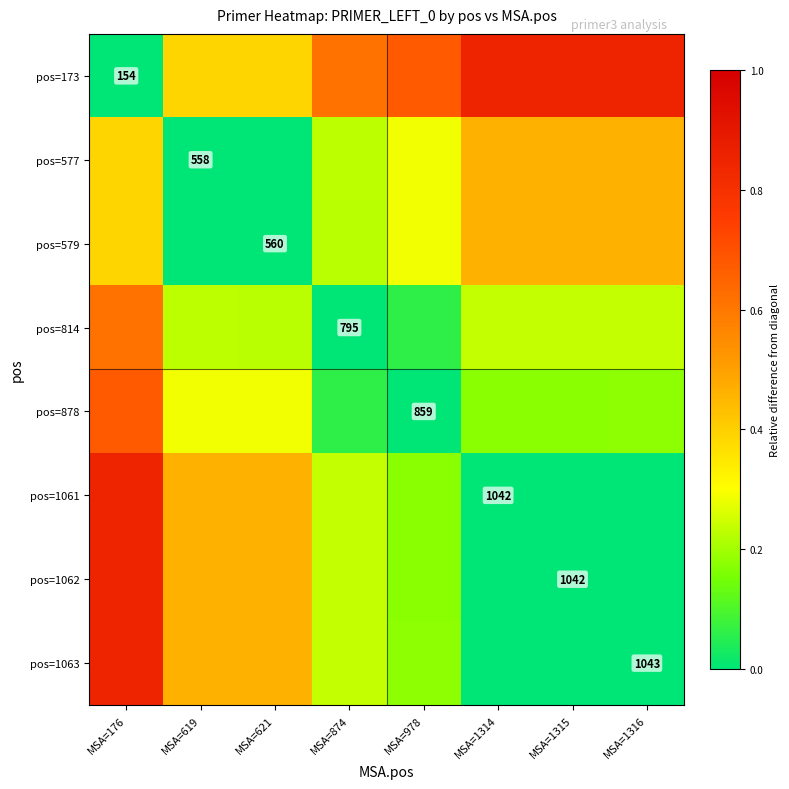

List the series in order of their peak value, highest first.

pos=173, pos=1063, pos=1061, pos=1062, pos=878, pos=814, pos=577, pos=579